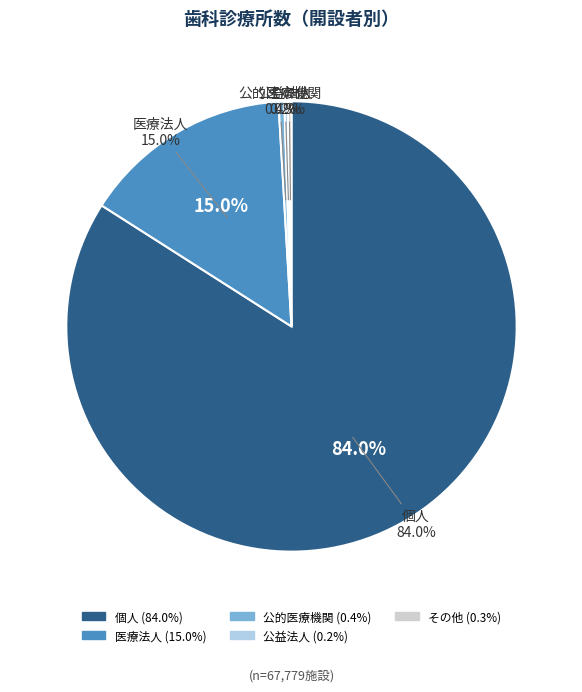

Is it true that その他 is 0% of the pie?

True